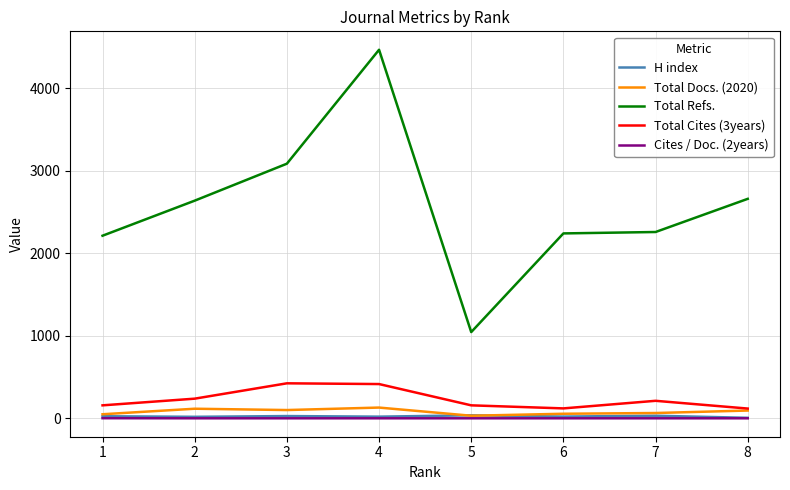

Which series has the largest total across all categories?

Total Refs.